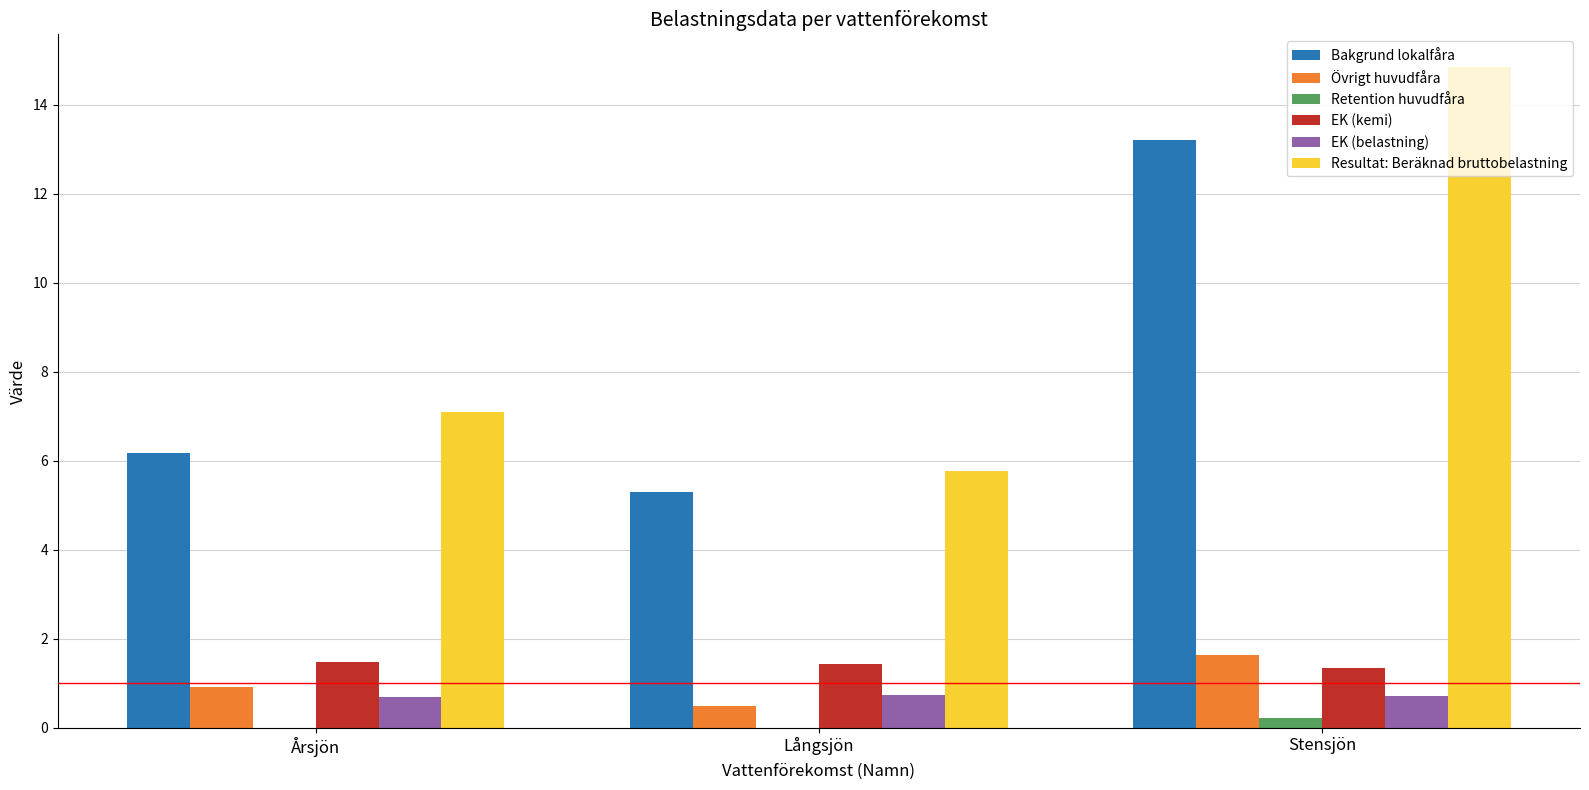

What are all the series names shown in the legend?

Bakgrund lokalfåra, Övrigt huvudfåra, Retention huvudfåra, EK (kemi), EK (belastning), Resultat: Beräknad bruttobelastning